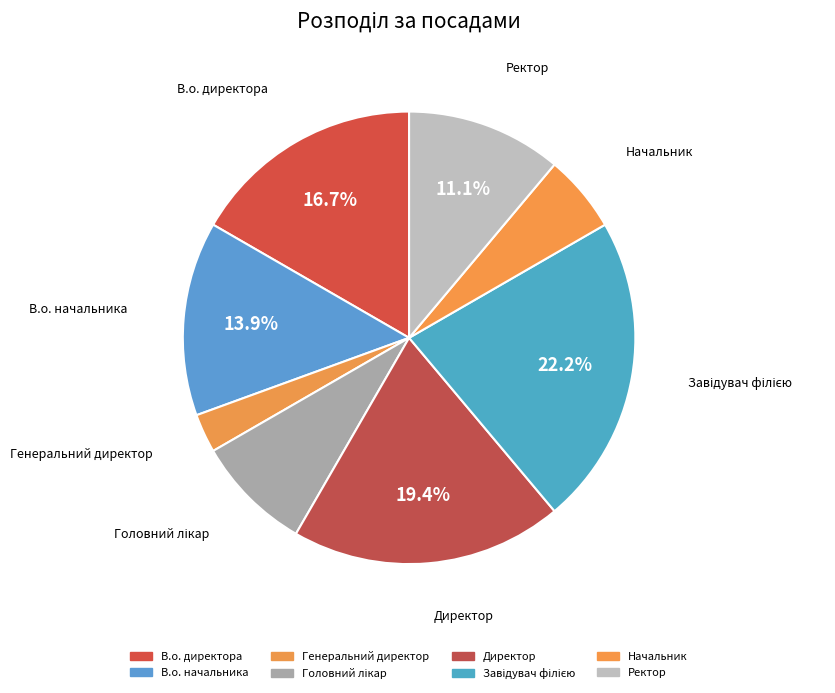

How many slices are in this pie chart?

8